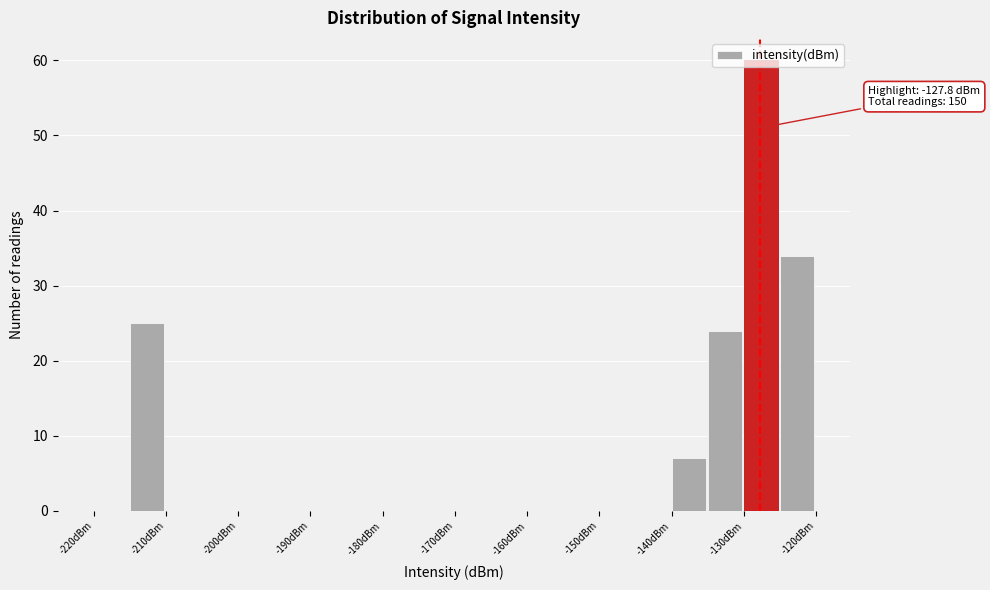

Which range on the x-axis has the tallest bar?

-130 to -125